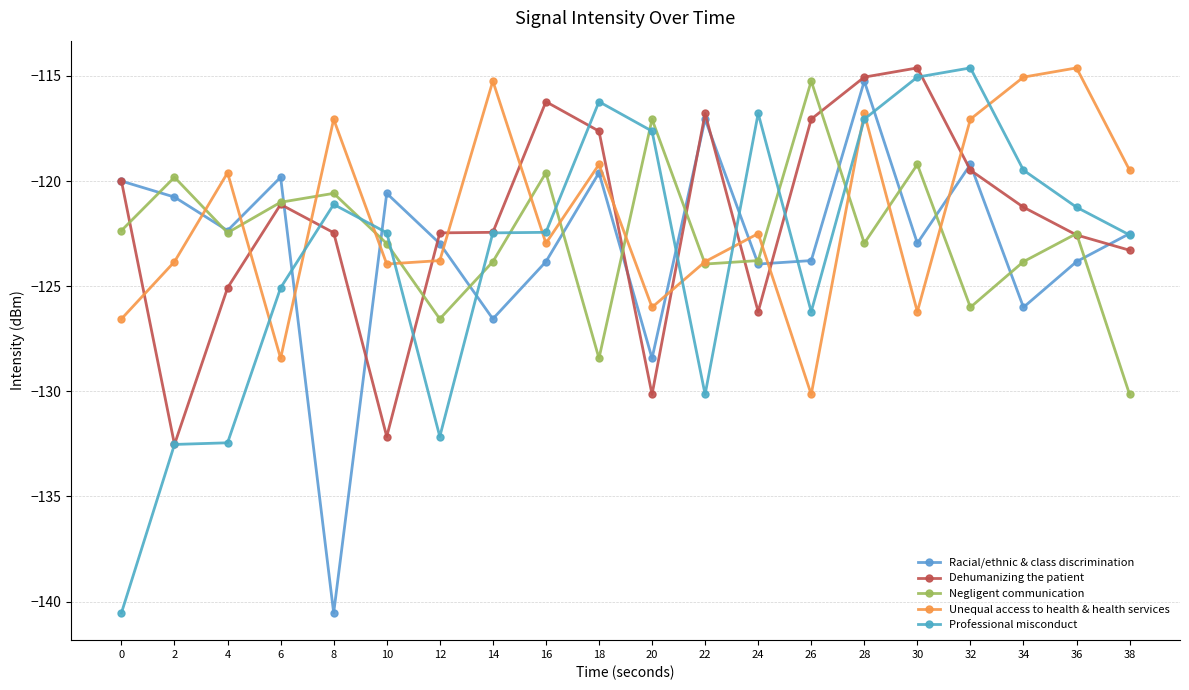

Which category has the lowest value across all series?

8